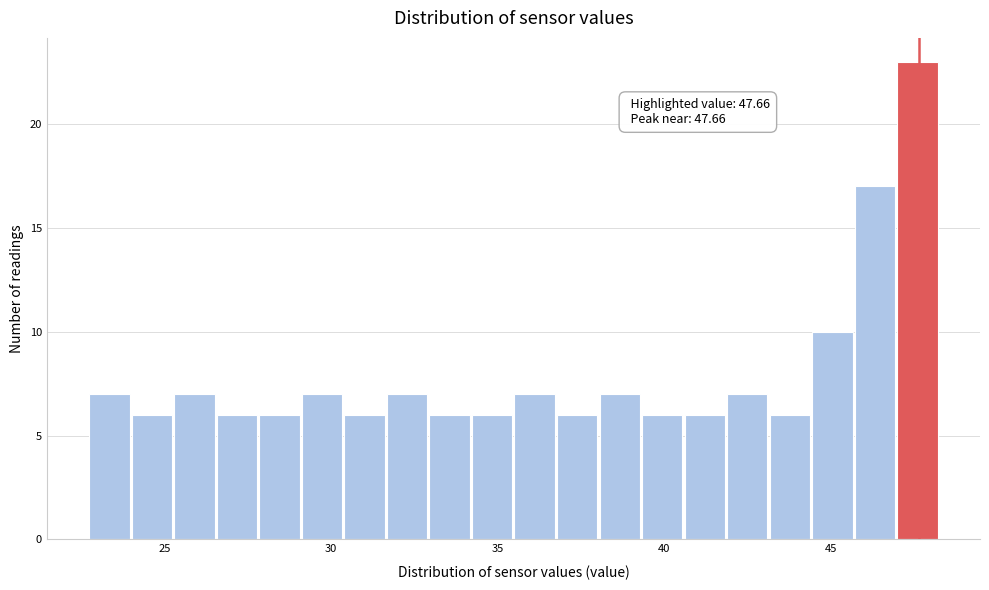

Read against the x-axis, roughly where is the centre of the tallest bar?

47.5